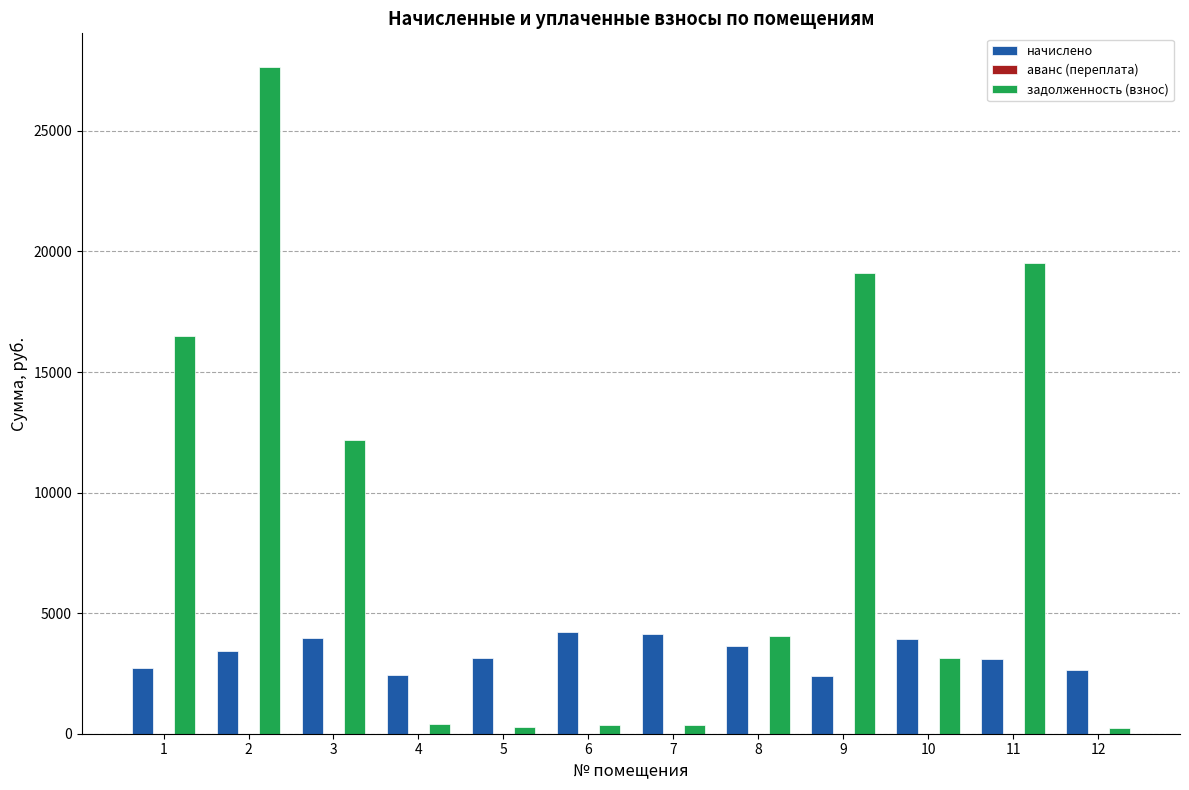

How many data points does each series have?

12